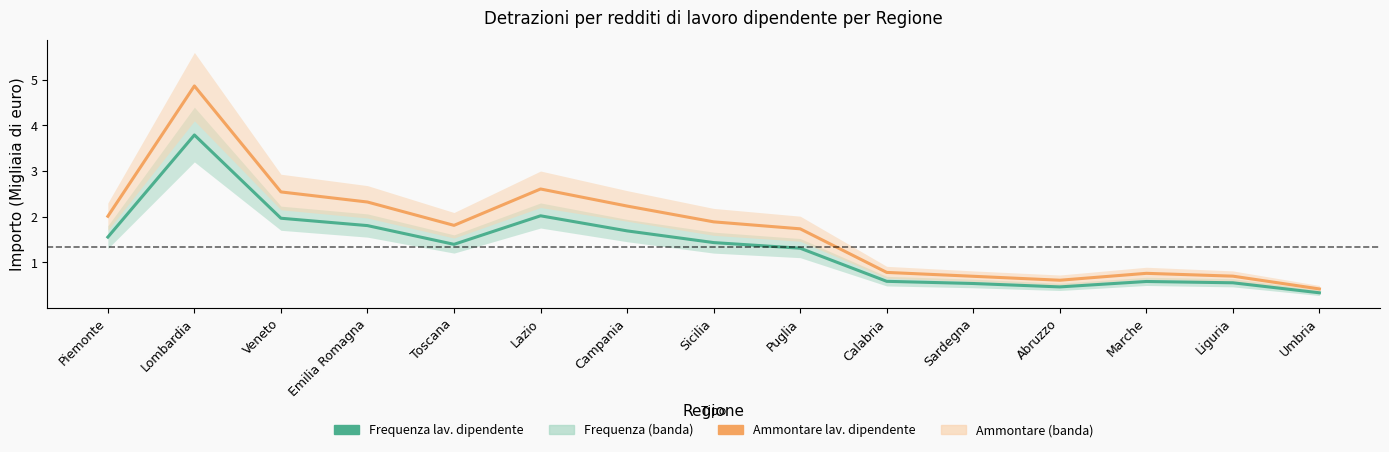

At Liguria, list the series in order from largest to smallest.

Ammontare lav. dipendente, Frequenza lav. dipendente